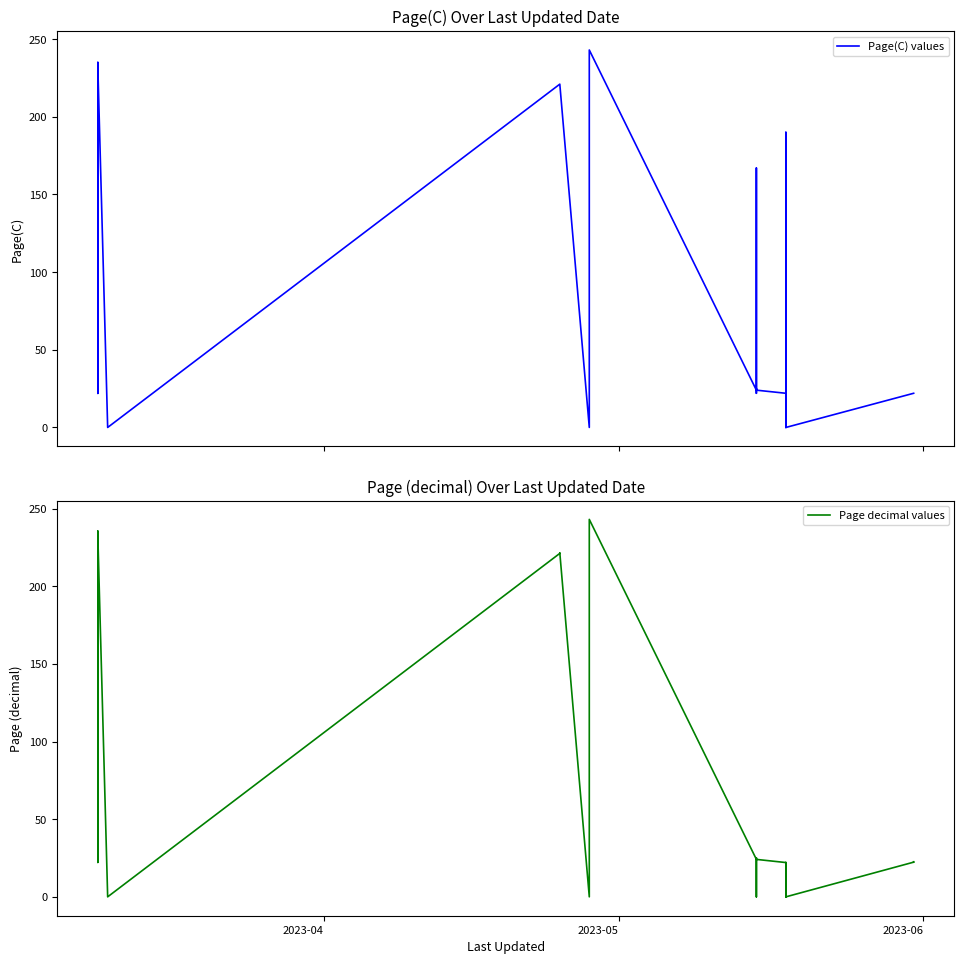

How many data points in Page decimal values are above 24?

19